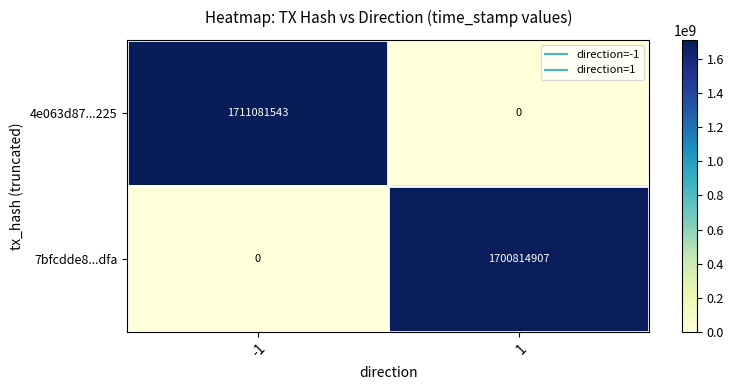

List the series in order of their peak value, lowest first.

7bfcdde8...dfa, 4e063d87...225